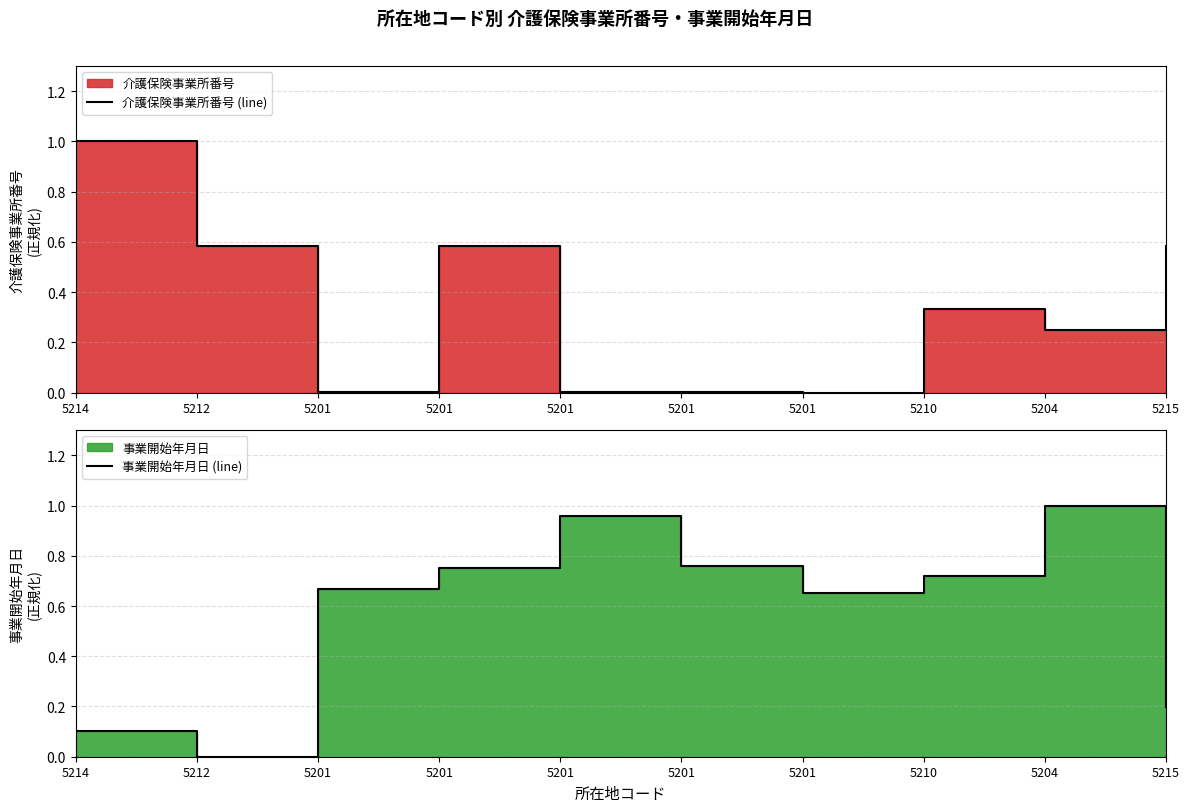

What is the approximate value of 介護保険事業所番号 (line) at 5201?

0.6